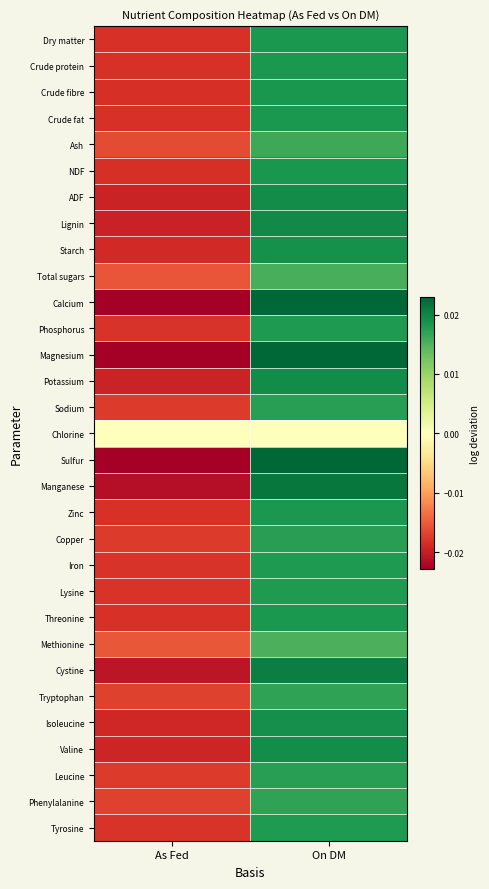

Rank the series by their maximum value, from lowest to highest.

Chlorine, Methionine, Total sugars, Ash, Tryptophan, Phenylalanine, Sodium, Copper, Leucine, Iron, Phosphorus, Tyrosine, Lysine, Crude fat, Threonine, Crude protein, Zinc, Dry matter, Crude fibre, NDF, Starch, Isoleucine, Valine, ADF, Potassium, Lignin, Cystine, Manganese, Calcium, Sulfur, Magnesium